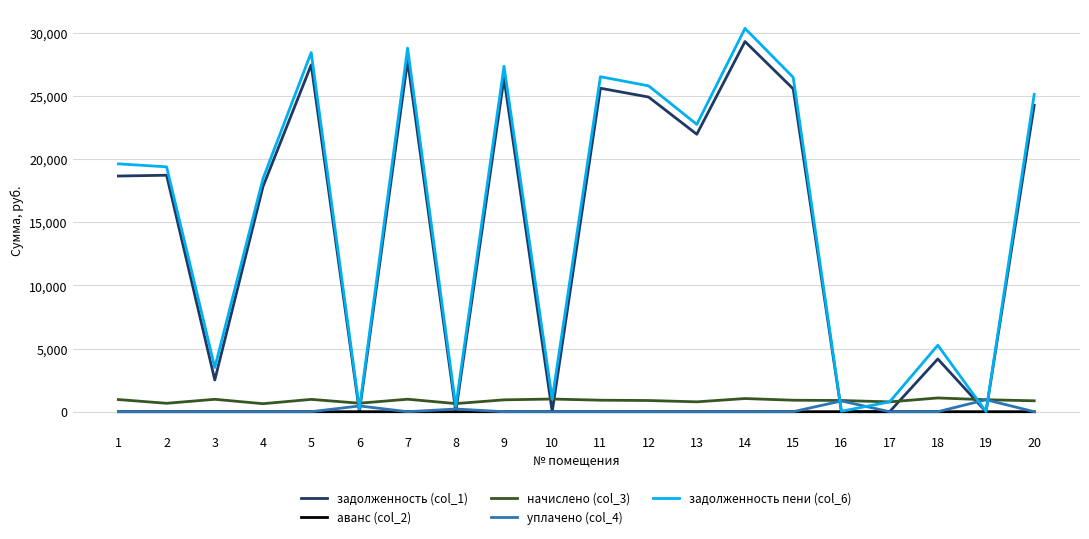

Which series has the largest total across all categories?

задолженность пени (col_6)